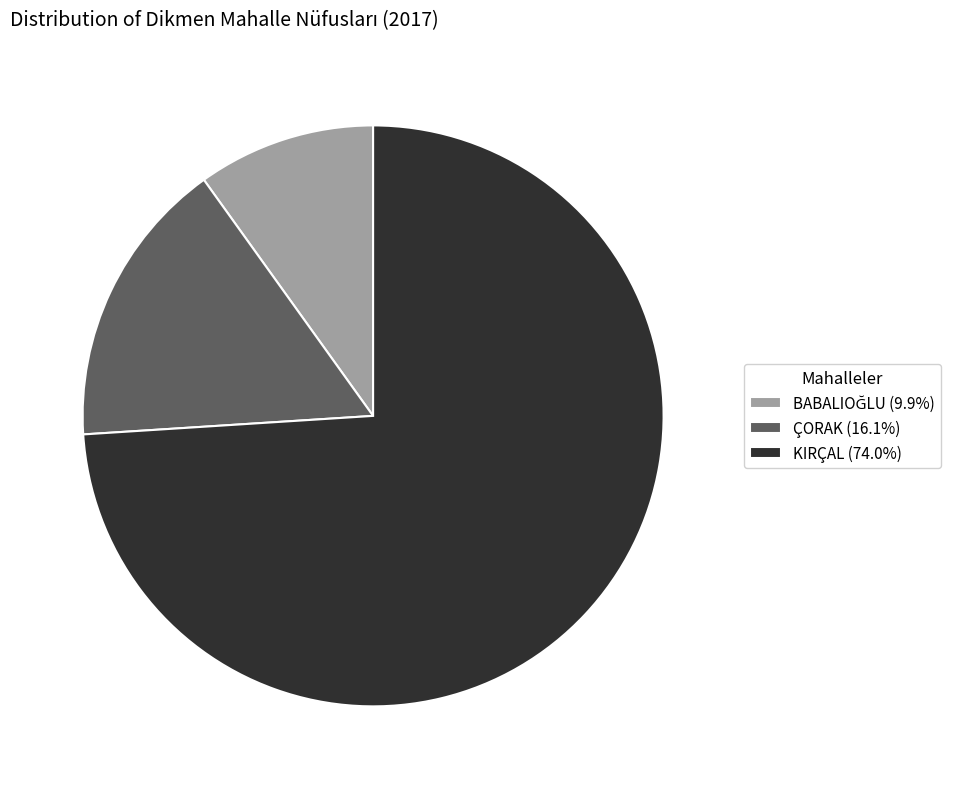

Combined, do ÇORAK (16.1%) and KIRÇAL (74.0%) account for over 50%?

Yes